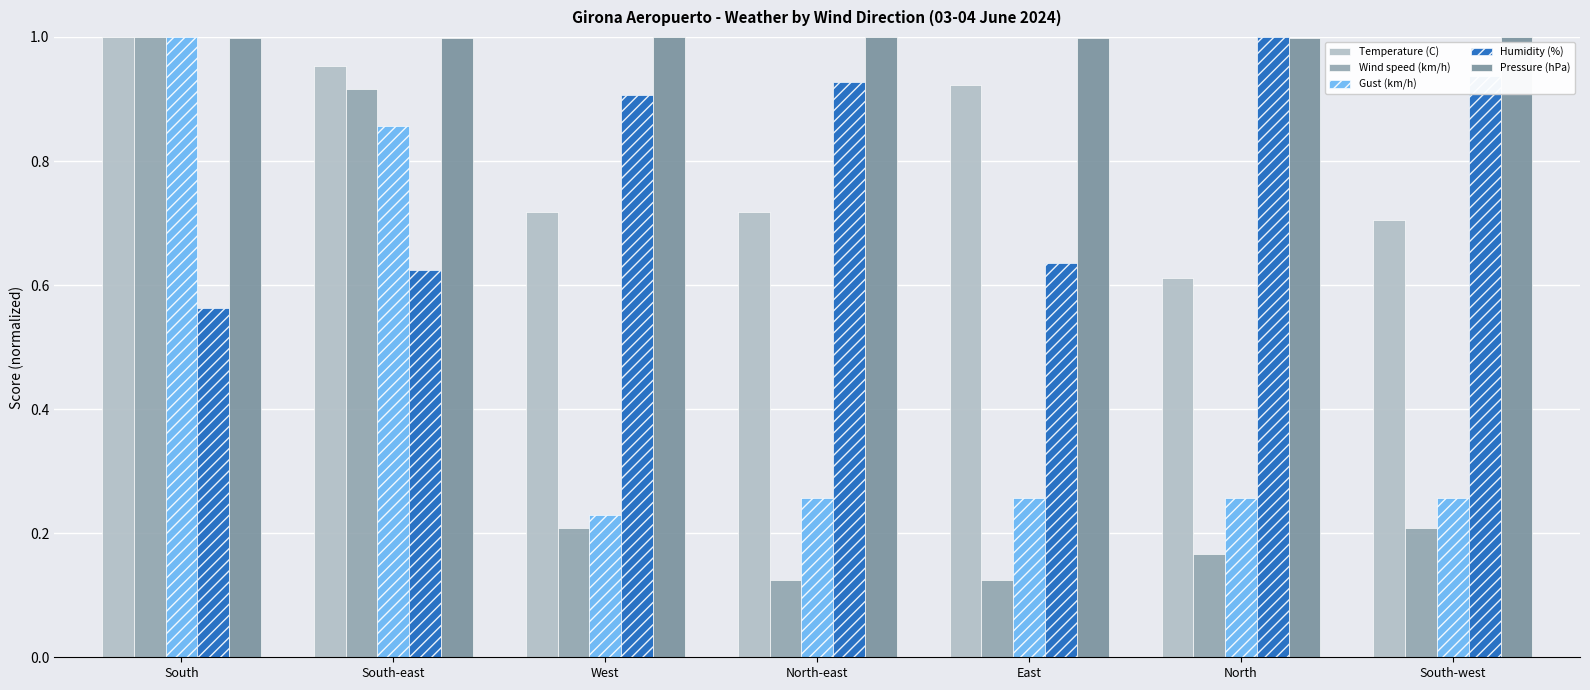

What are all the series names shown in the legend?

Temperature (C), Wind speed (km/h), Gust (km/h), Humidity (%), Pressure (hPa)